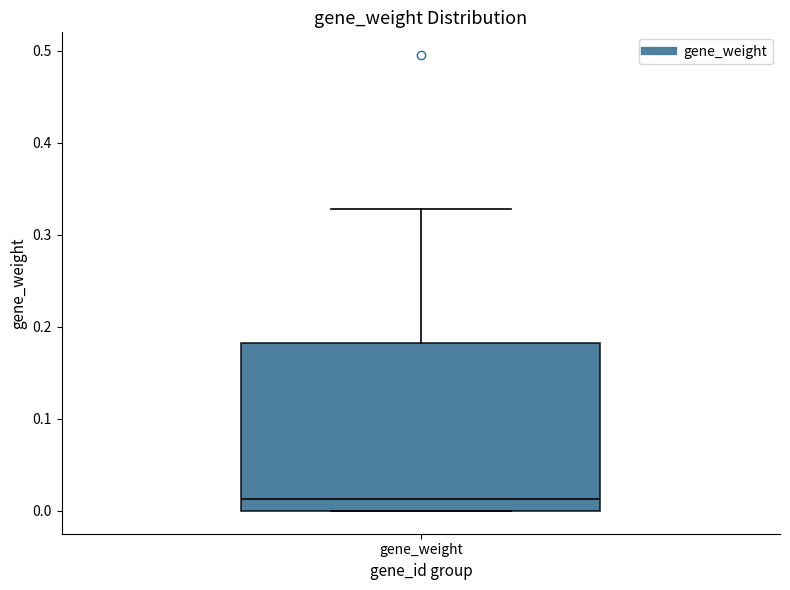

Read this box plot against the y-axis: the position of the median line, the range covered by the box, and the ends of both whiskers. The values are not printed on the chart, so give them approximately, as read against the axis.

median 0.01, box 0.00 to 0.18, whiskers 0.00 to 0.33